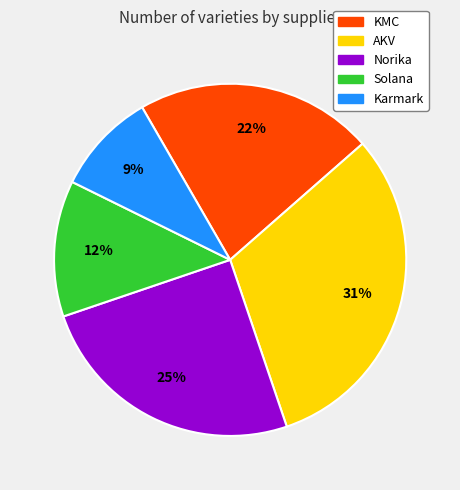

Is it true that Norika is 30% of the pie?

False